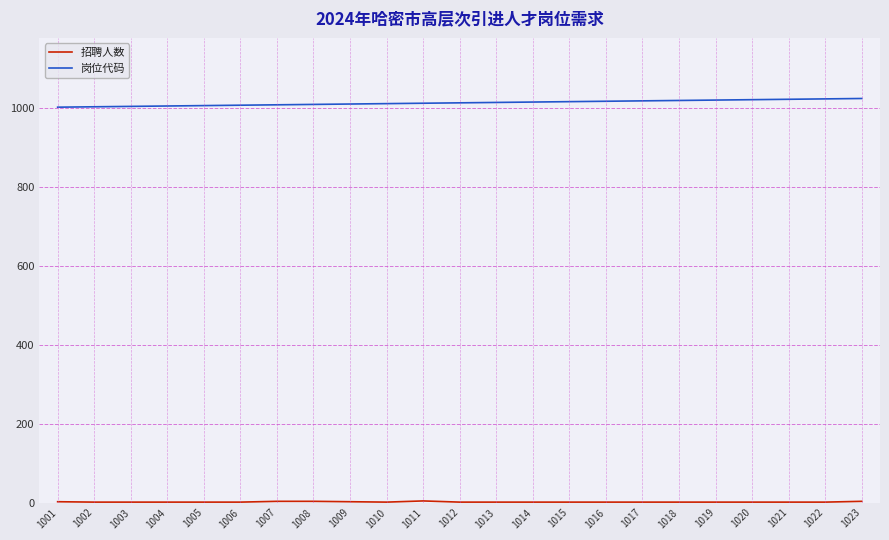

The 岗位代码 series shows 293 at 1005. True or false?

False